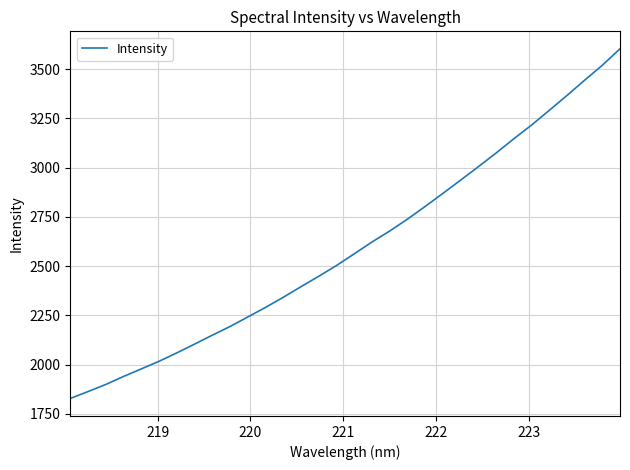

What is the smallest value displayed?

1827.8